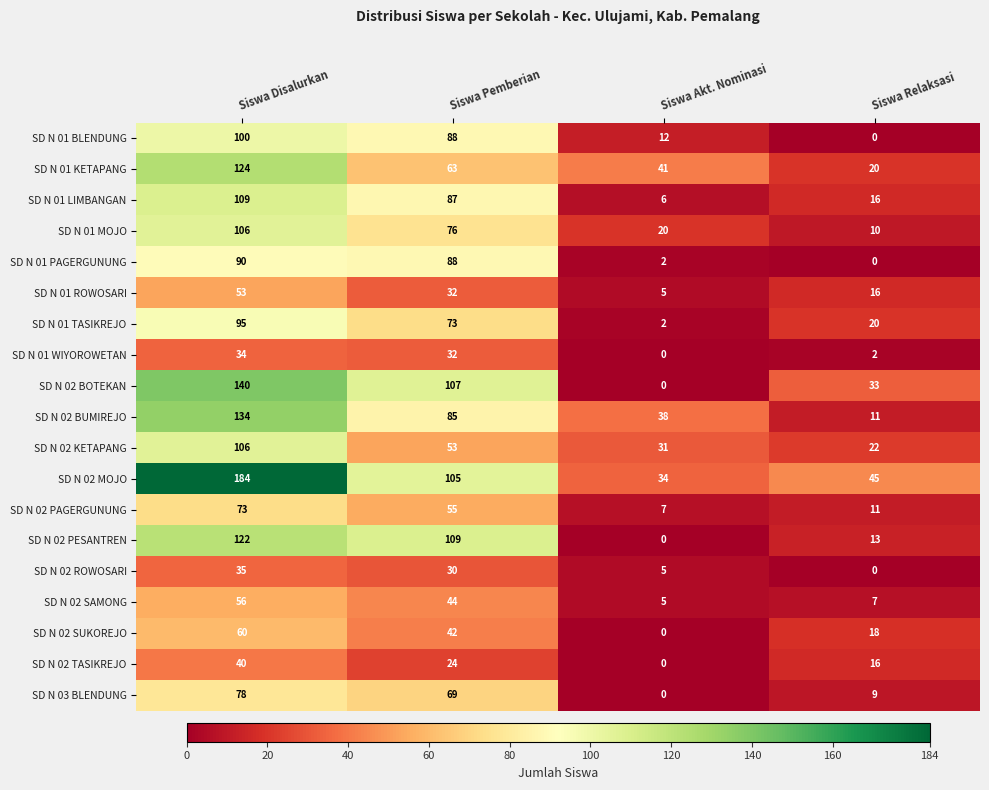

Read the SD N 02 SUKOREJO value at Siswa Disalurkan.

60